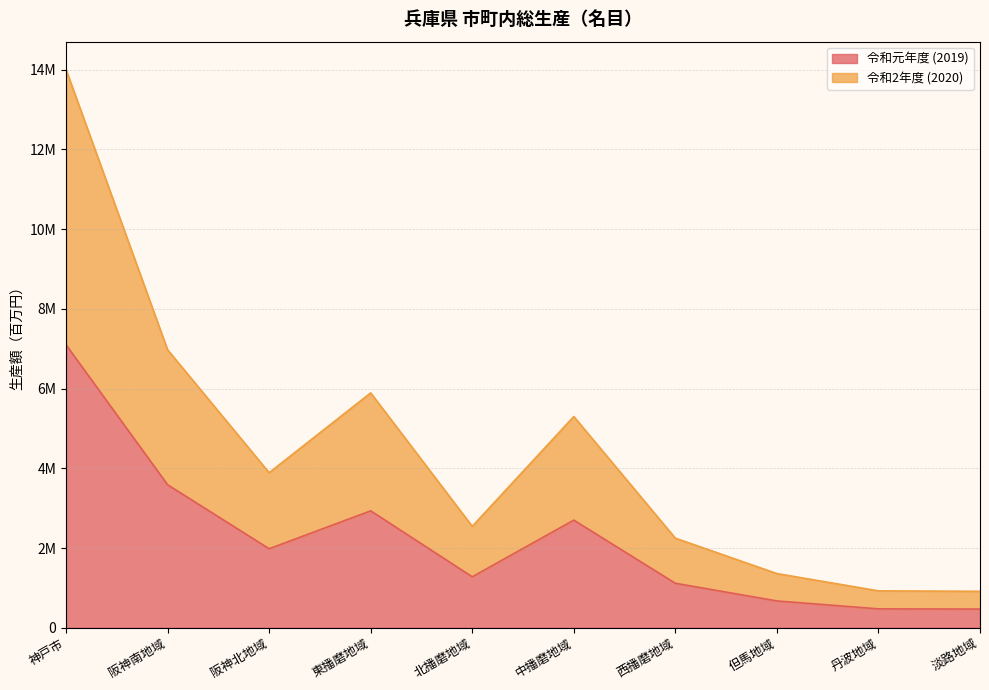

Reading right to left, transcribe all the data shown in this chart.

令和元年度 (2019): 淡路地域=469330	丹波地域=474157	但馬地域=672561	西播磨地域=1115874	中播磨地域=2700326	北播磨地域=1278601	東播磨地域=2933055	阪神北地域=1982260	阪神南地域=3587529	神戸市=7098009
令和2年度 (2020): 淡路地域=914640	丹波地域=925772	但馬地域=1359431	西播磨地域=2247303	中播磨地域=5299111	北播磨地域=2545043	東播磨地域=5891551	阪神北地域=3890388	阪神南地域=6972847	神戸市=14001487